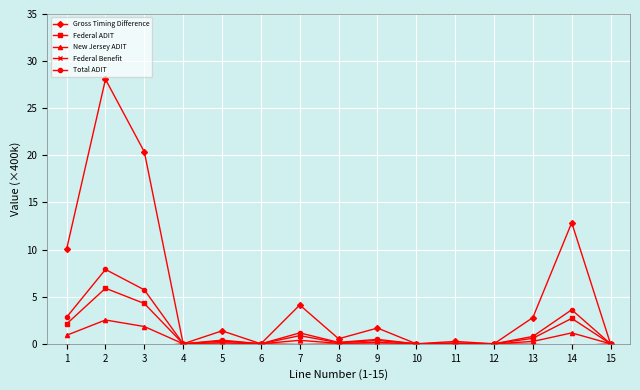

How many intersections are there between Federal ADIT and Federal Benefit?

1